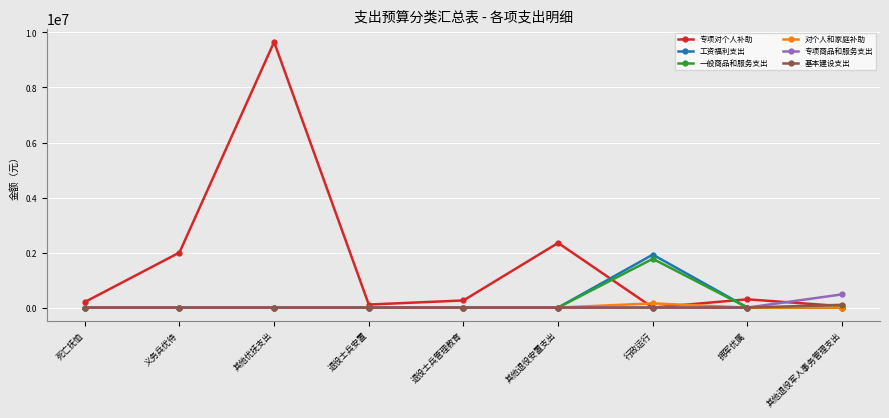

How many lines are shown in the chart?

6